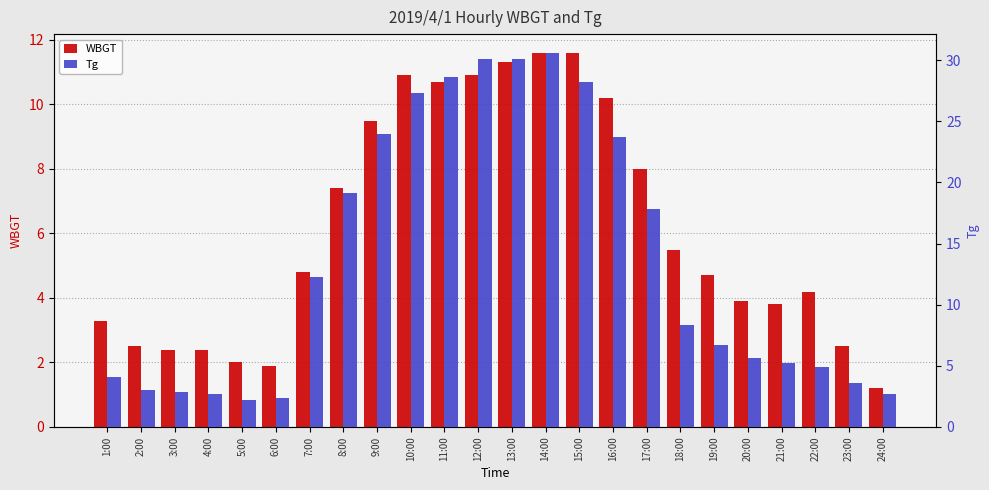

Is it true that WBGT equals 10.7 at 11:00?

True